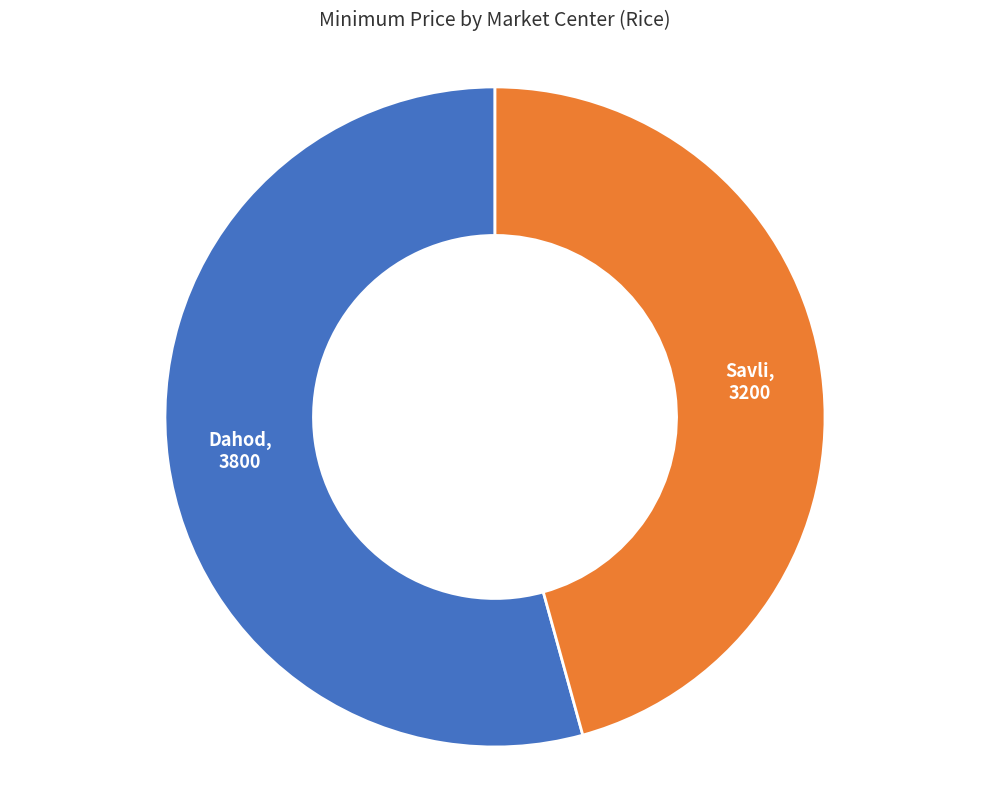

Count the number of slices in the pie.

2